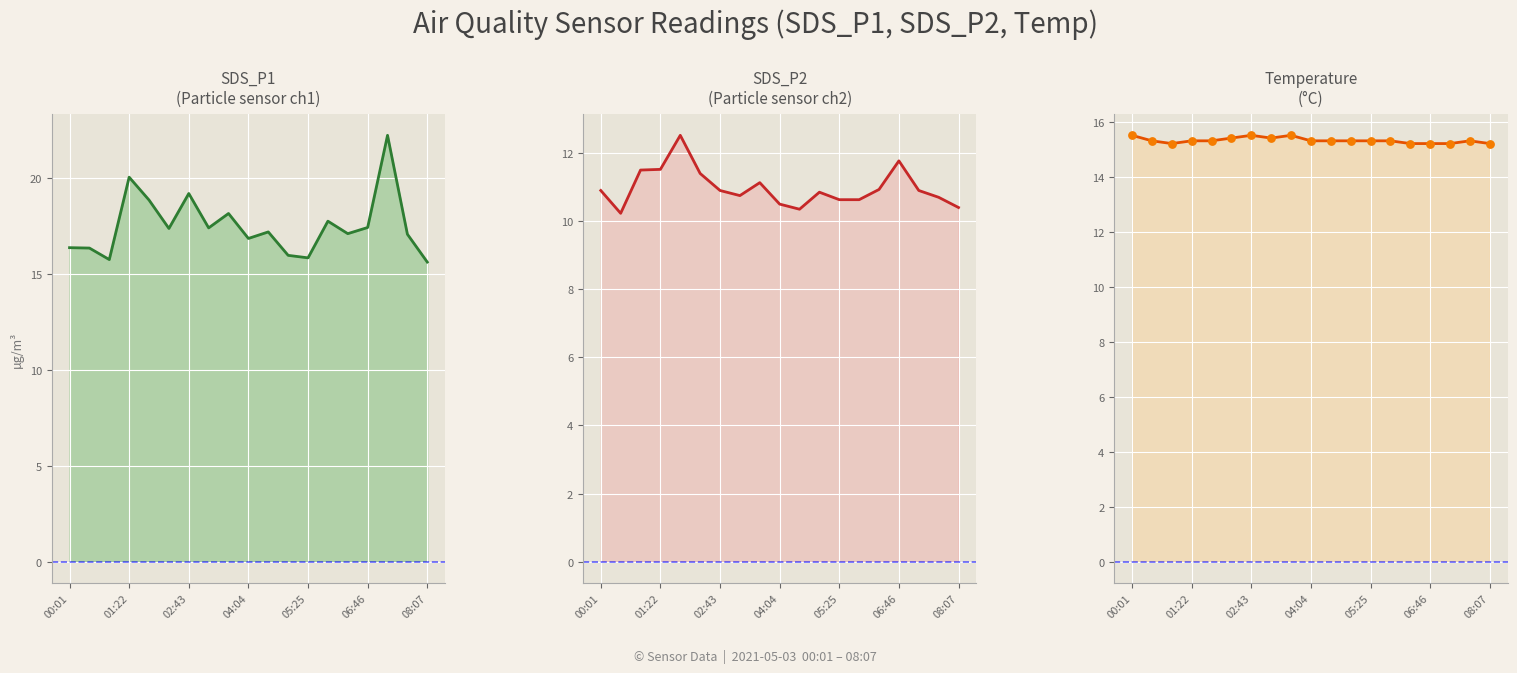

Which series contains the highest Y value?

SDS_P1